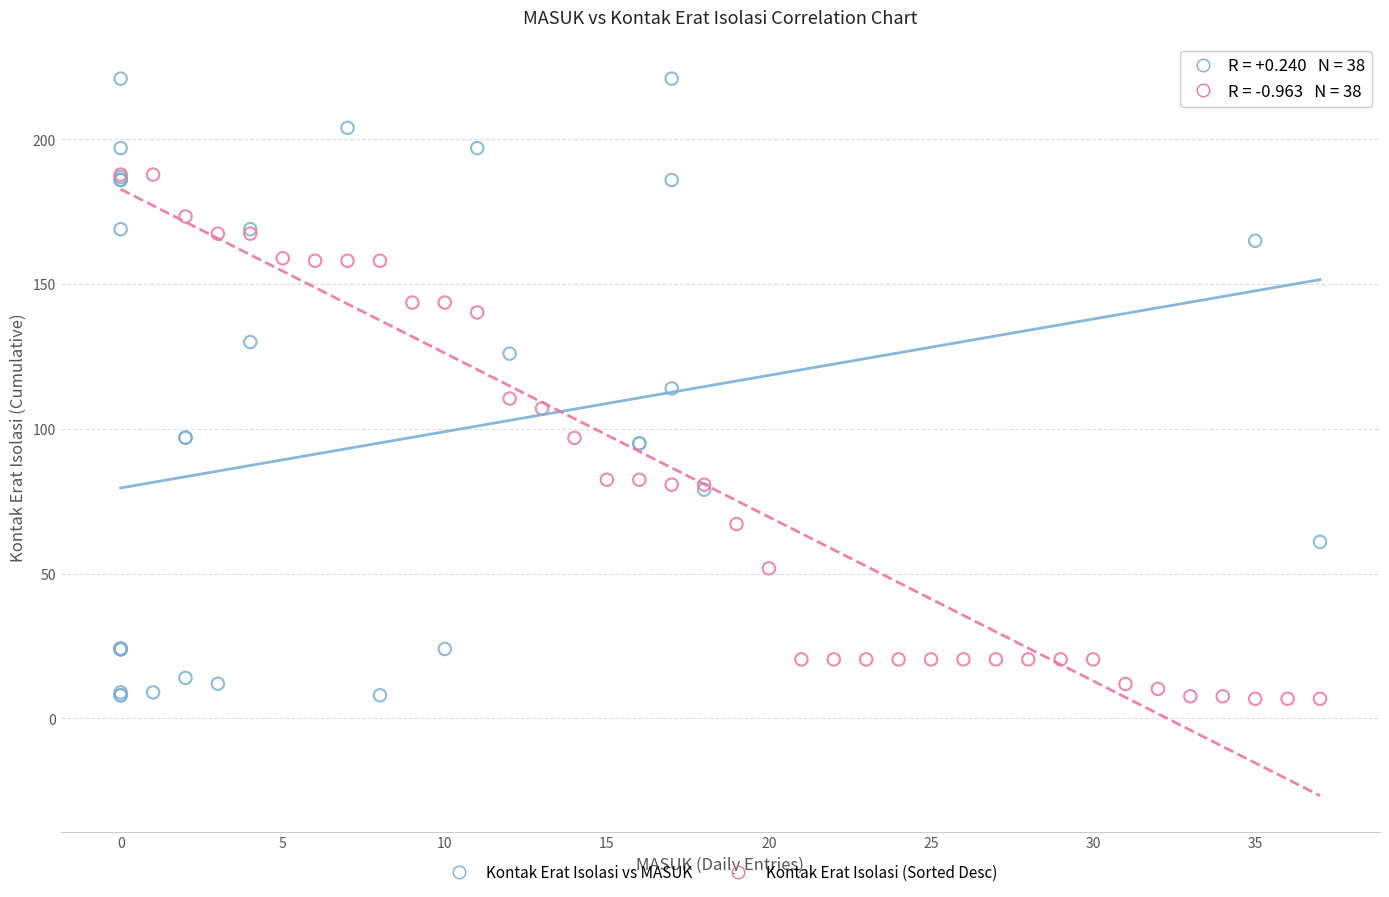

Which series reaches the maximum Y coordinate?

Kontak Erat Isolasi vs MASUK